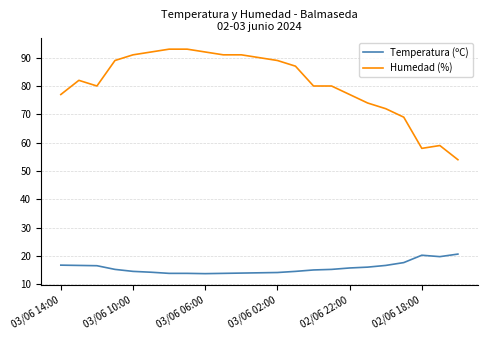

True or false: Temperatura (ºC) and Humedad (%) cross at least once.

False